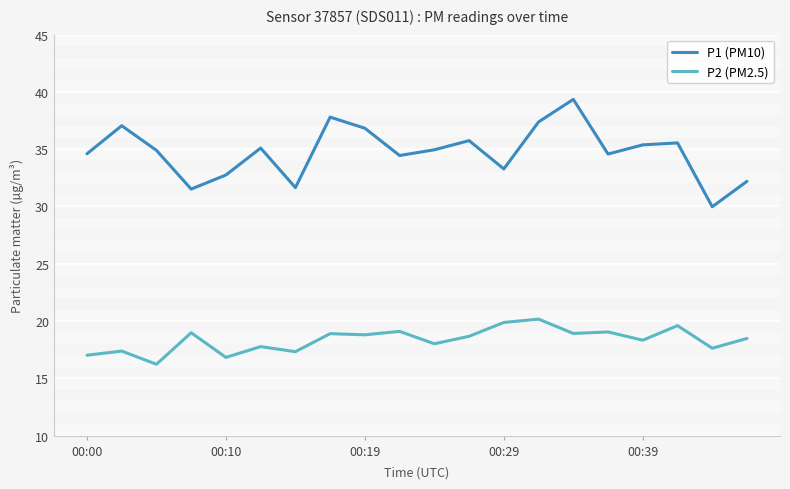

What is the maximum value for P2 (PM2.5)?

20.2